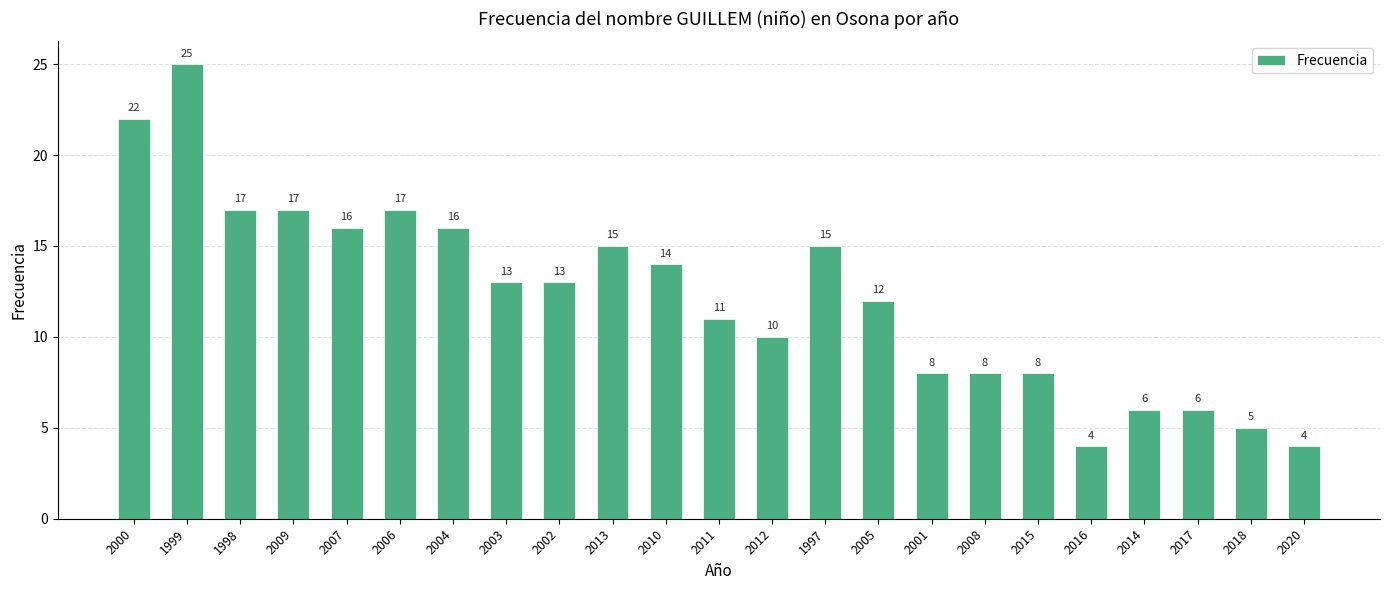

Between 2015 and 2000, which is larger?

2000